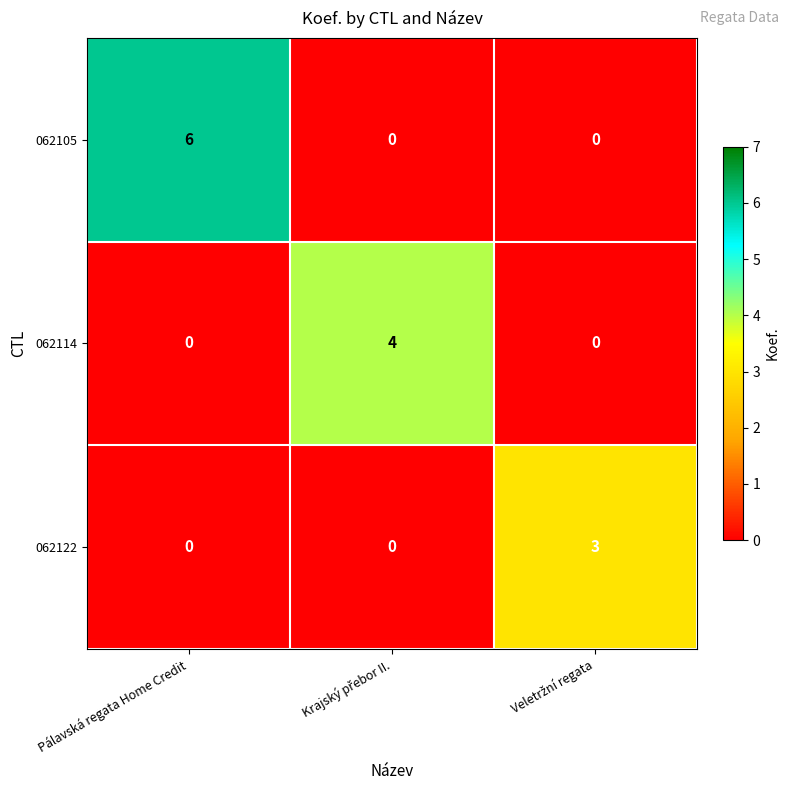

Which series has the largest total across all categories?

062105